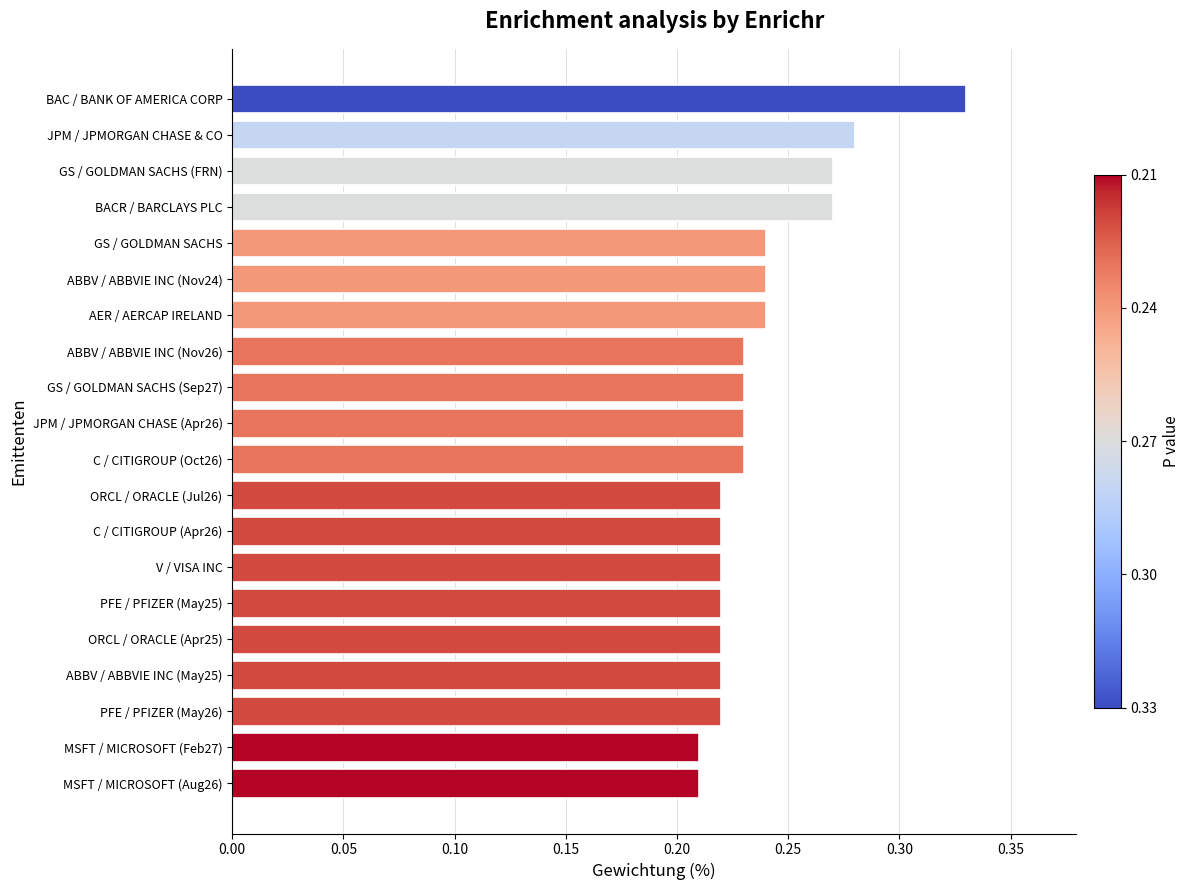

At which category does the chart reach its peak across all series?

BAC / BANK OF AMERICA CORP